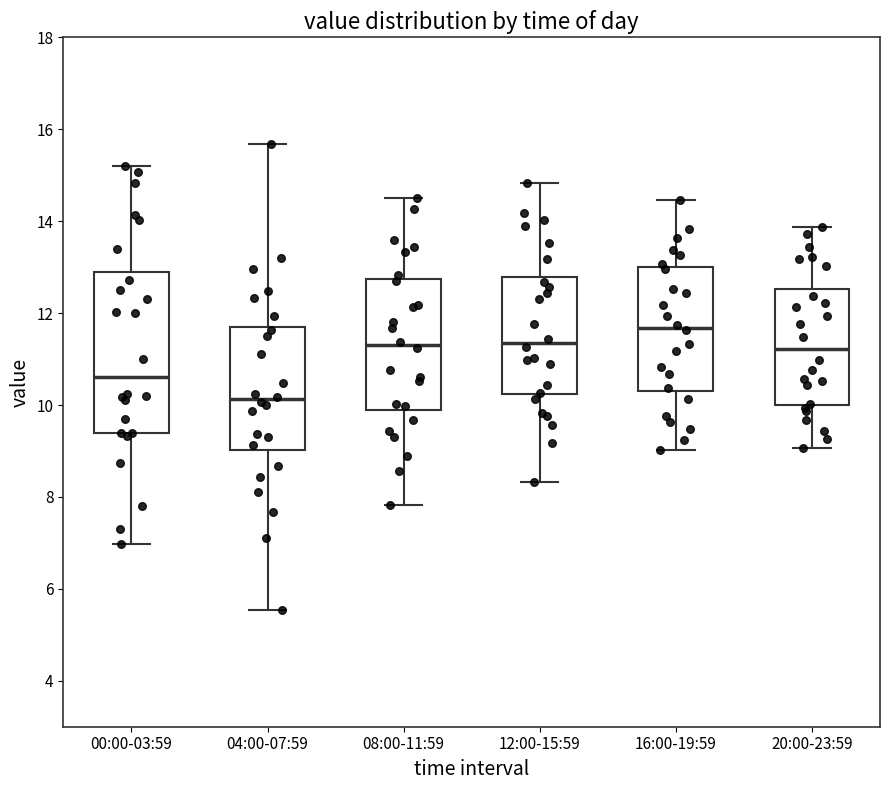

Reading left to right, read every box against the y-axis: the position of its median line, the range the box covers, and the ends of its whiskers. The values are not printed on the chart, so give them approximately, as read against the axis.

00:00-03:59: median 10.6, box 9.4 to 12.8, whiskers 7.0 to 15.2
04:00-07:59: median 10.2, box 9.0 to 11.8, whiskers 5.6 to 15.6
08:00-11:59: median 11.4, box 9.8 to 12.8, whiskers 7.8 to 14.6
12:00-15:59: median 11.4, box 10.2 to 12.8, whiskers 8.4 to 14.8
16:00-19:59: median 11.6, box 10.4 to 13.0, whiskers 9.0 to 14.4
20:00-23:59: median 11.2, box 10.0 to 12.6, whiskers 9.0 to 13.8